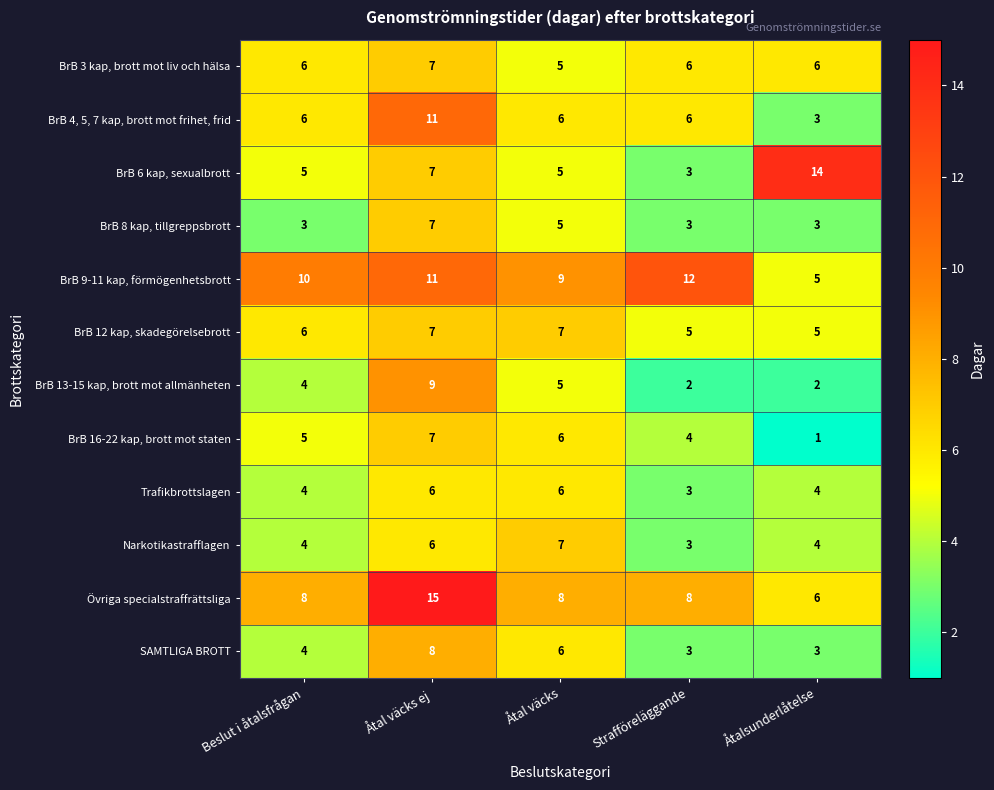

How many values in the BrB 3 kap, brott mot liv och hälsa series are below 6?

1